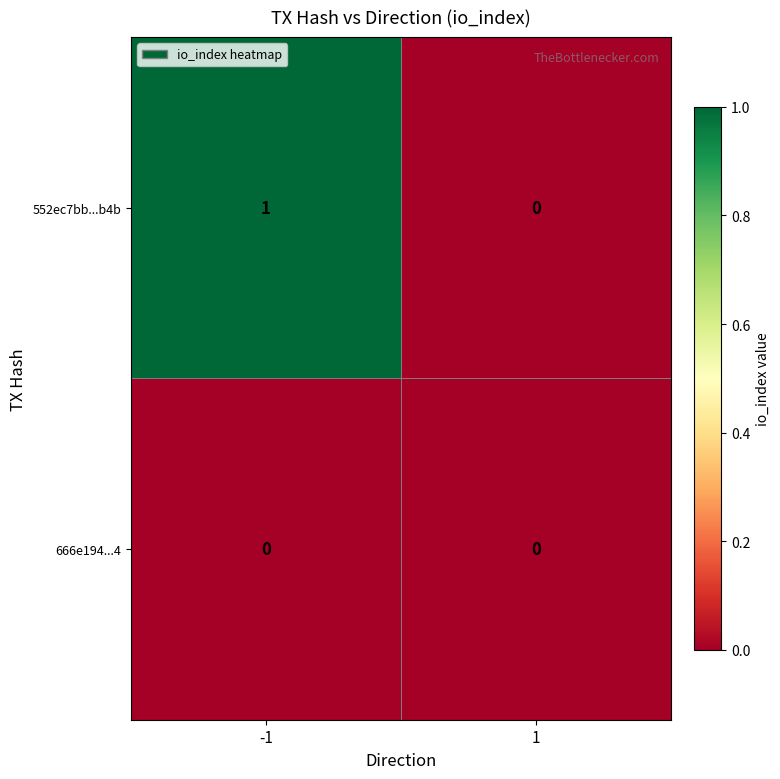

Is it true that 552ec7bb...b4b equals 0 at 1?

True